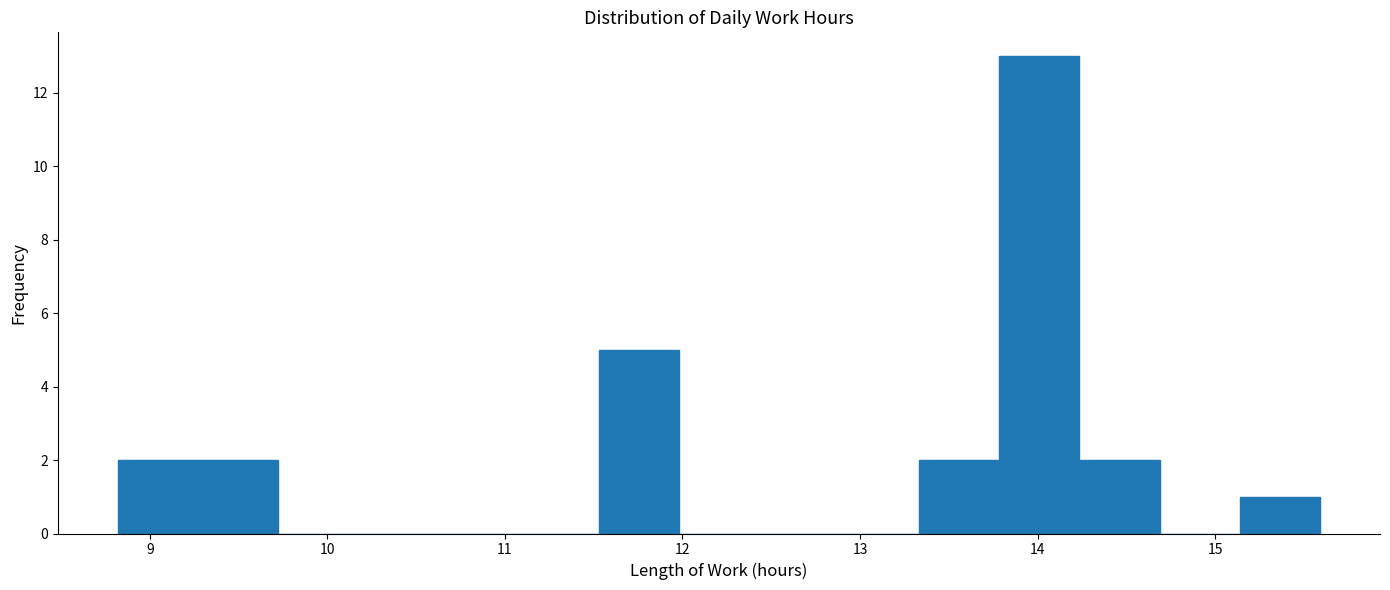

How tall is the bar that spans 8.8 to 9.3 on the x-axis? Neither the bar edges nor the heights are printed on the chart, so give them approximately, as read against the axes.

2